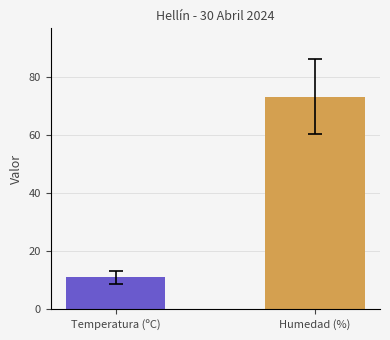

Reading left to right, list all the values displayed in this chart.

11.1	73.4